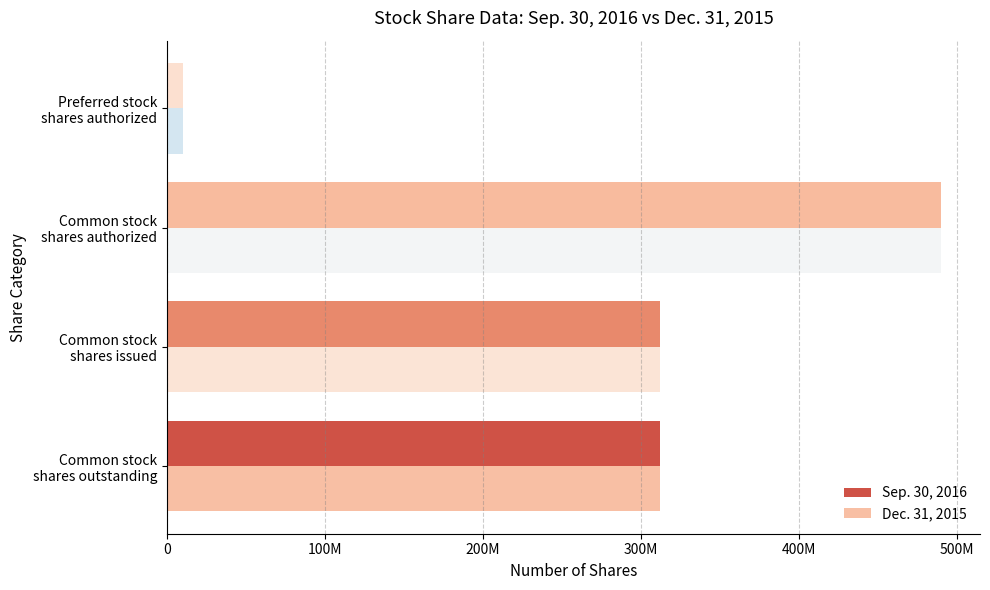

What are all the series names shown in the legend?

Sep. 30, 2016, Dec. 31, 2015